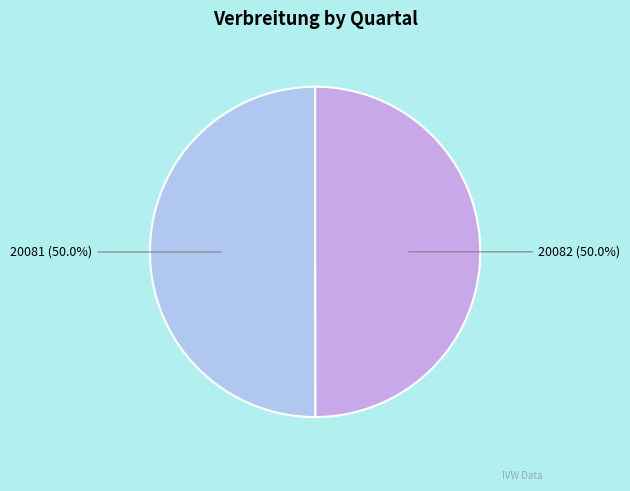

How many segments does this pie chart have?

2